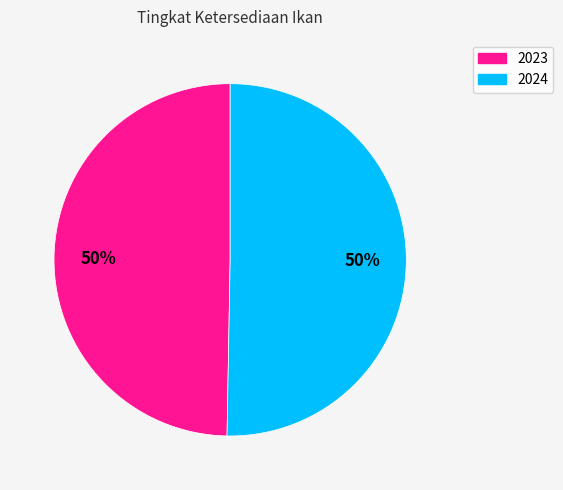

To the nearest percent, what is the average slice percentage?

50%